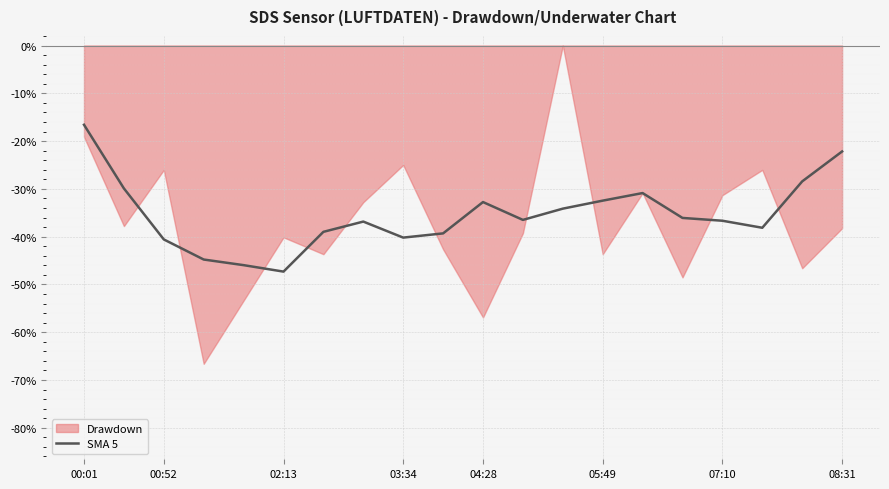

Reading left to right, list all the values displayed in this chart.

-16.6	-29.9	-40.6	-44.8	-46.0	-47.3	-39.0	-36.9	-40.2	-39.3	-32.8	-36.5	-34.1	-32.5	-30.9	-36.1	-36.7	-38.1	-28.4	-22.2